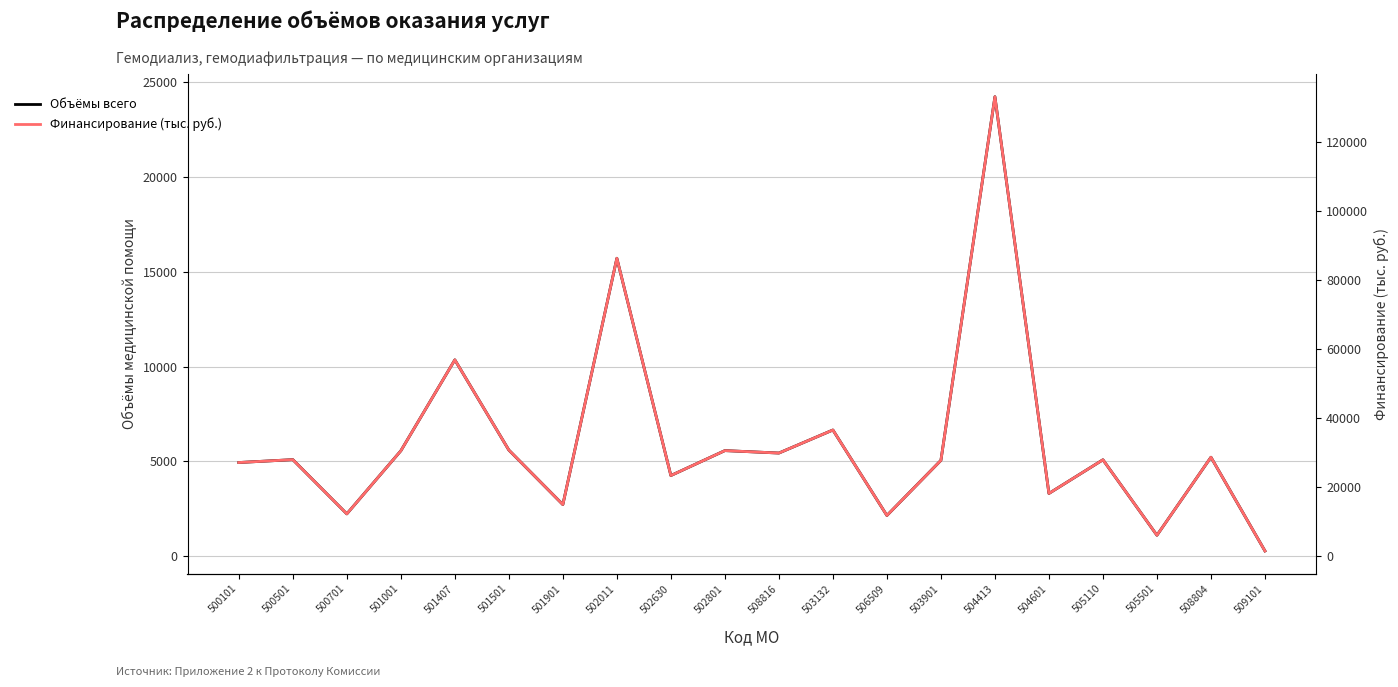

What is the label of the 18th point from the left?

505501